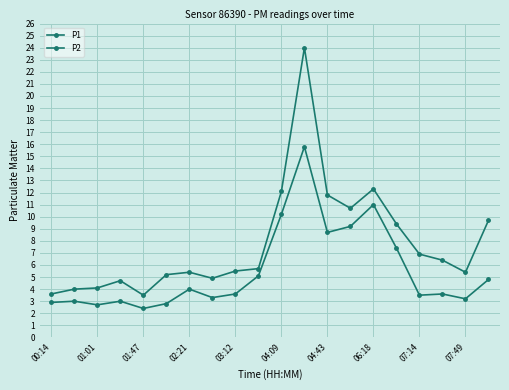

Does the chart have visible grid lines?

Yes